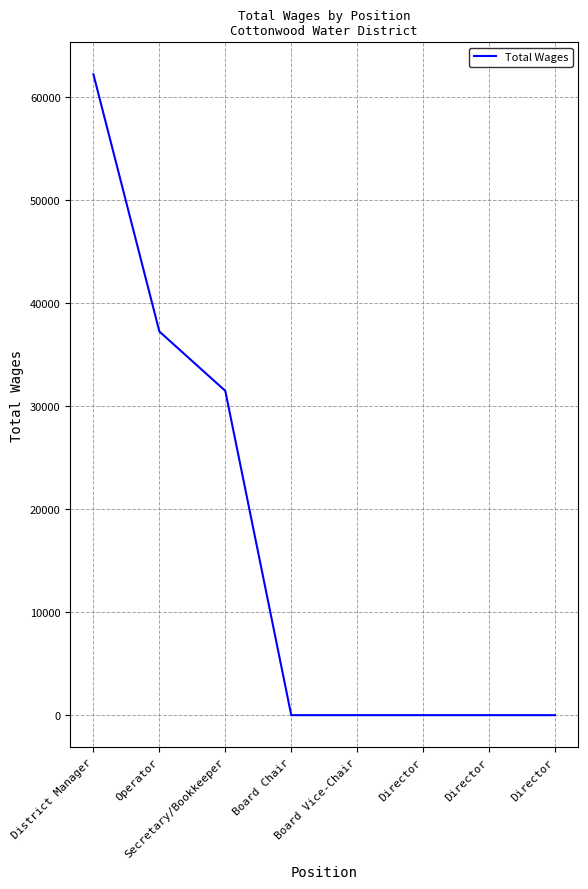

Which label corresponds to the smallest value in the chart?

Board Chair